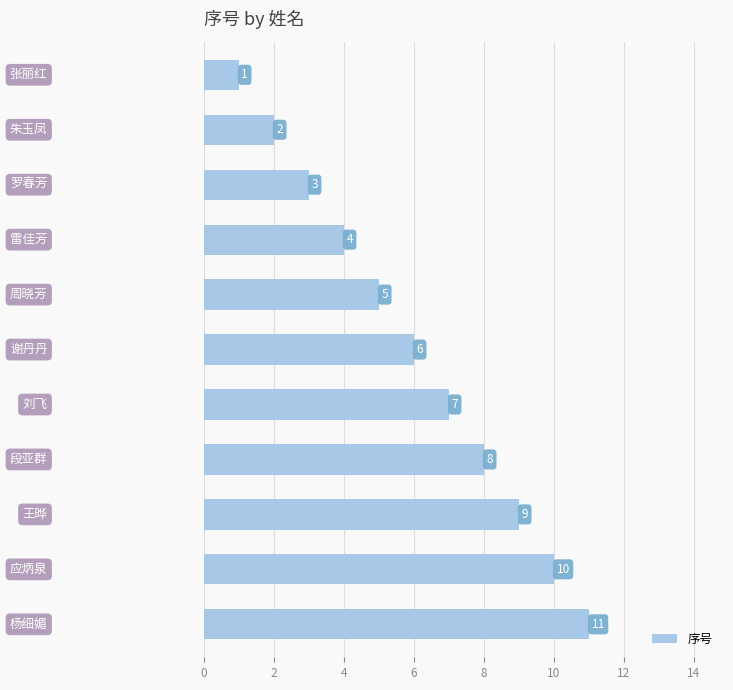

What is the maximum value shown in the chart?

11